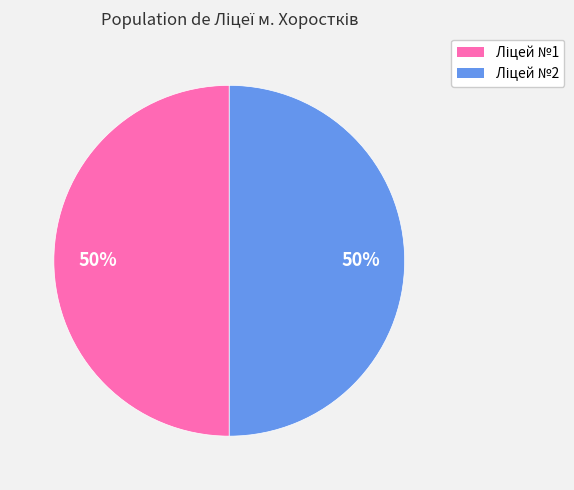

Which slice is the largest?

Ліцей №2 м. Хоростків